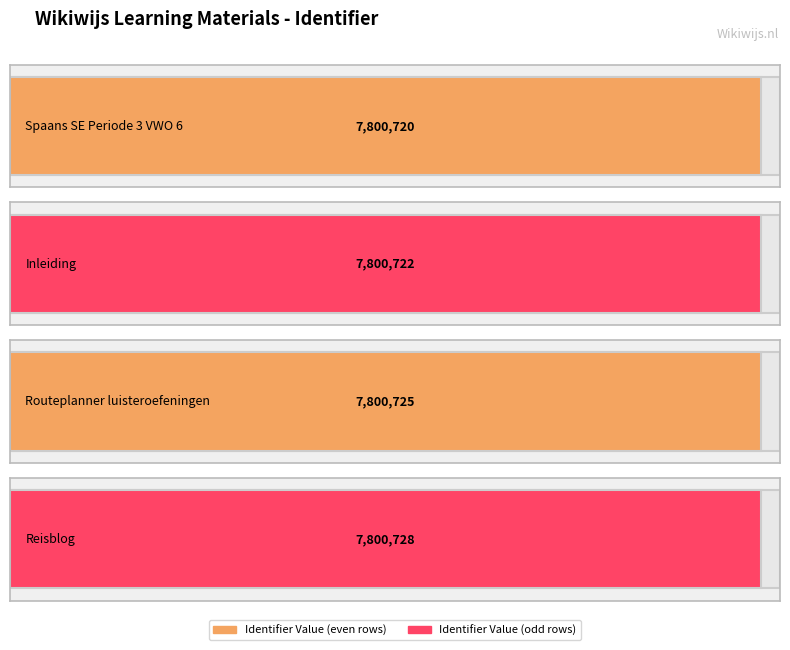

Which label corresponds to the largest value in the chart?

Reisblog